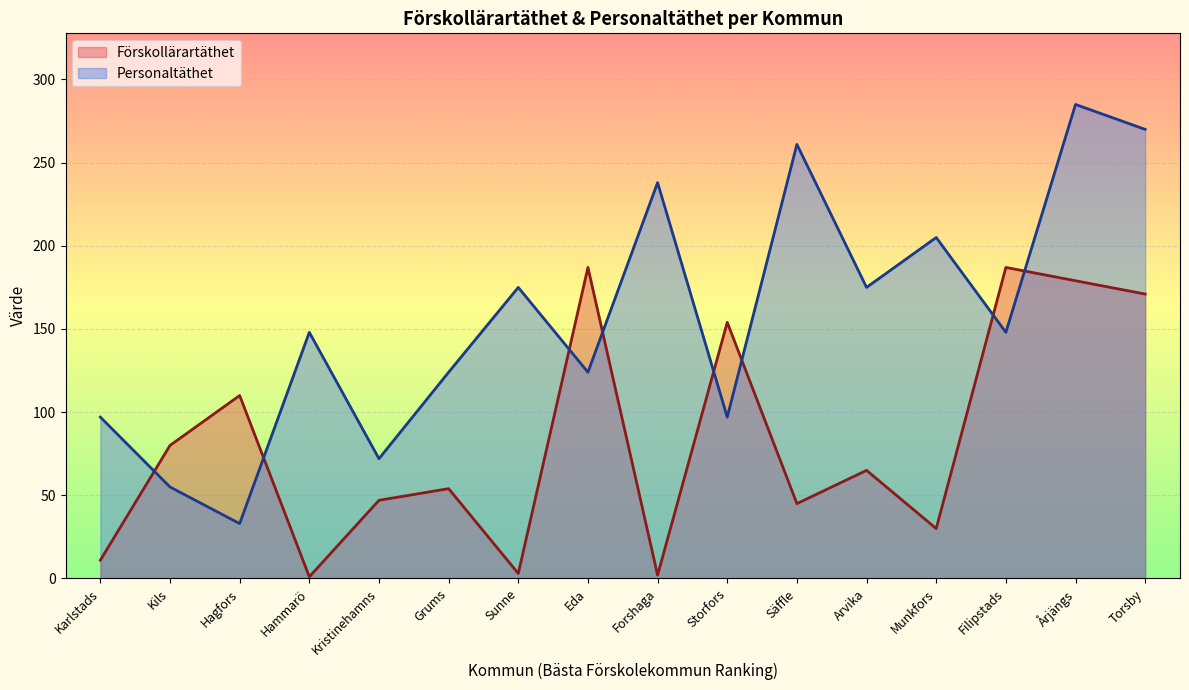

At which label does Förskollärartäthet reach its minimum?

Hammarö